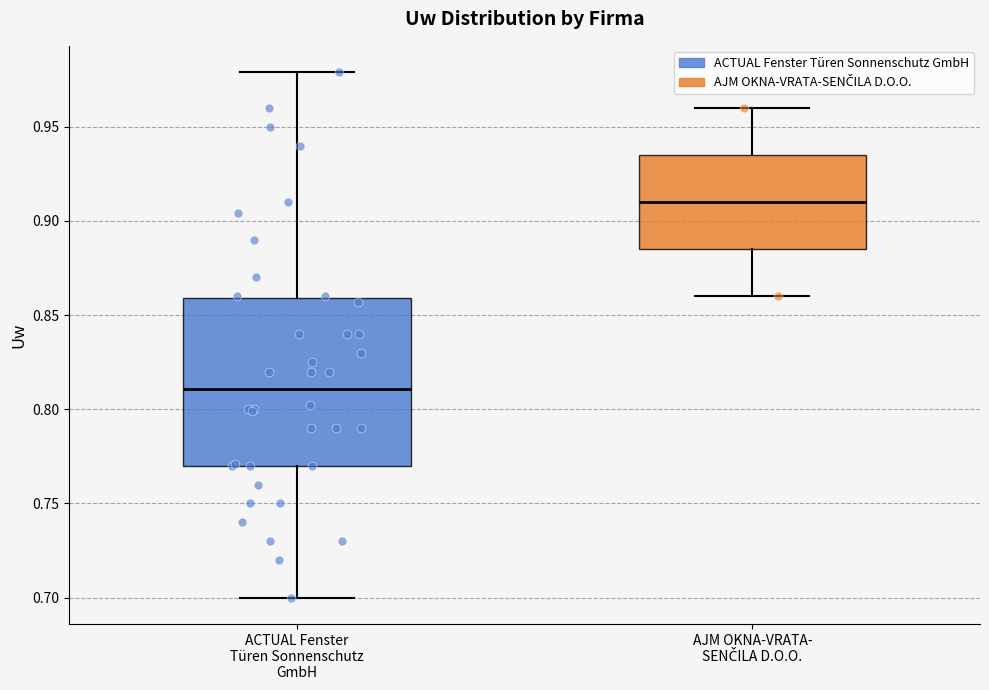

Comparing the boxes themselves (not the whiskers), which one is the tallest?

ACTUAL Fenster Türen Sonnenschutz GmbH